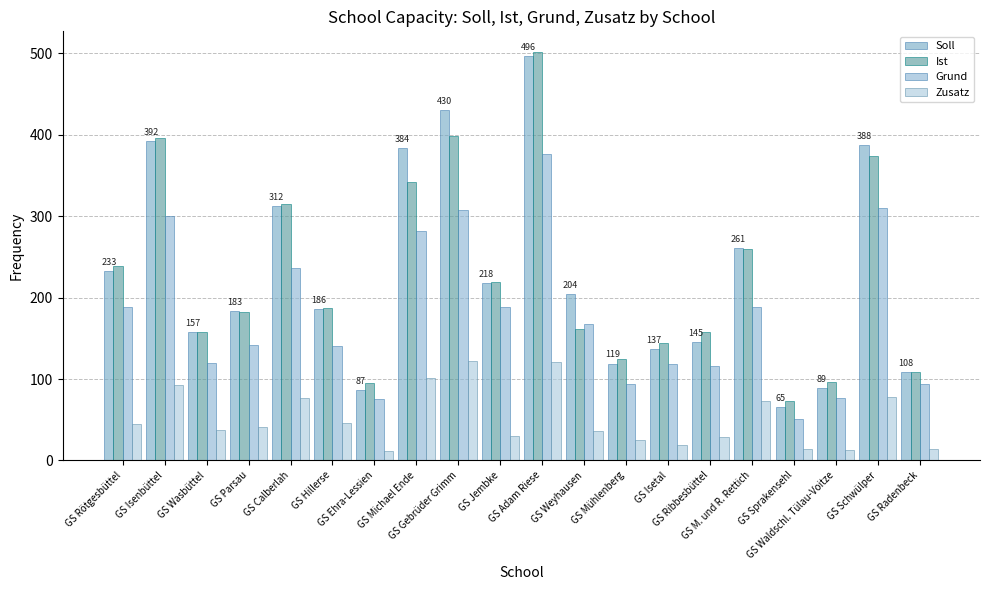

List the series in order of their peak value, highest first.

Ist, Soll, Grund, Zusatz